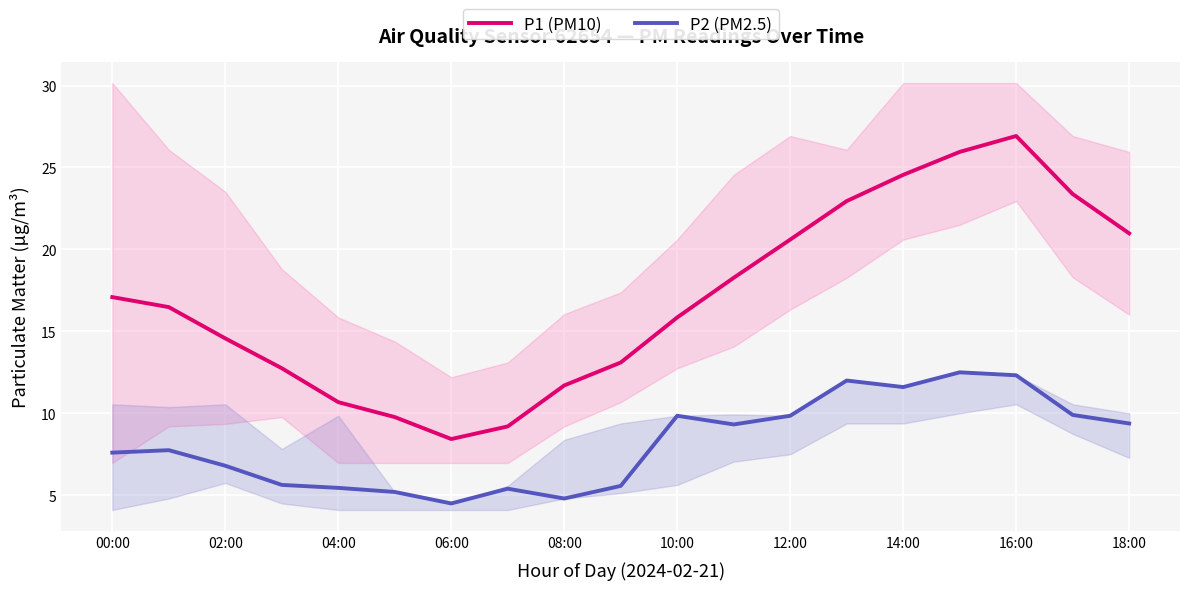

What is the value of the P2 (PM2.5) point at the 13th from the left?

9.8